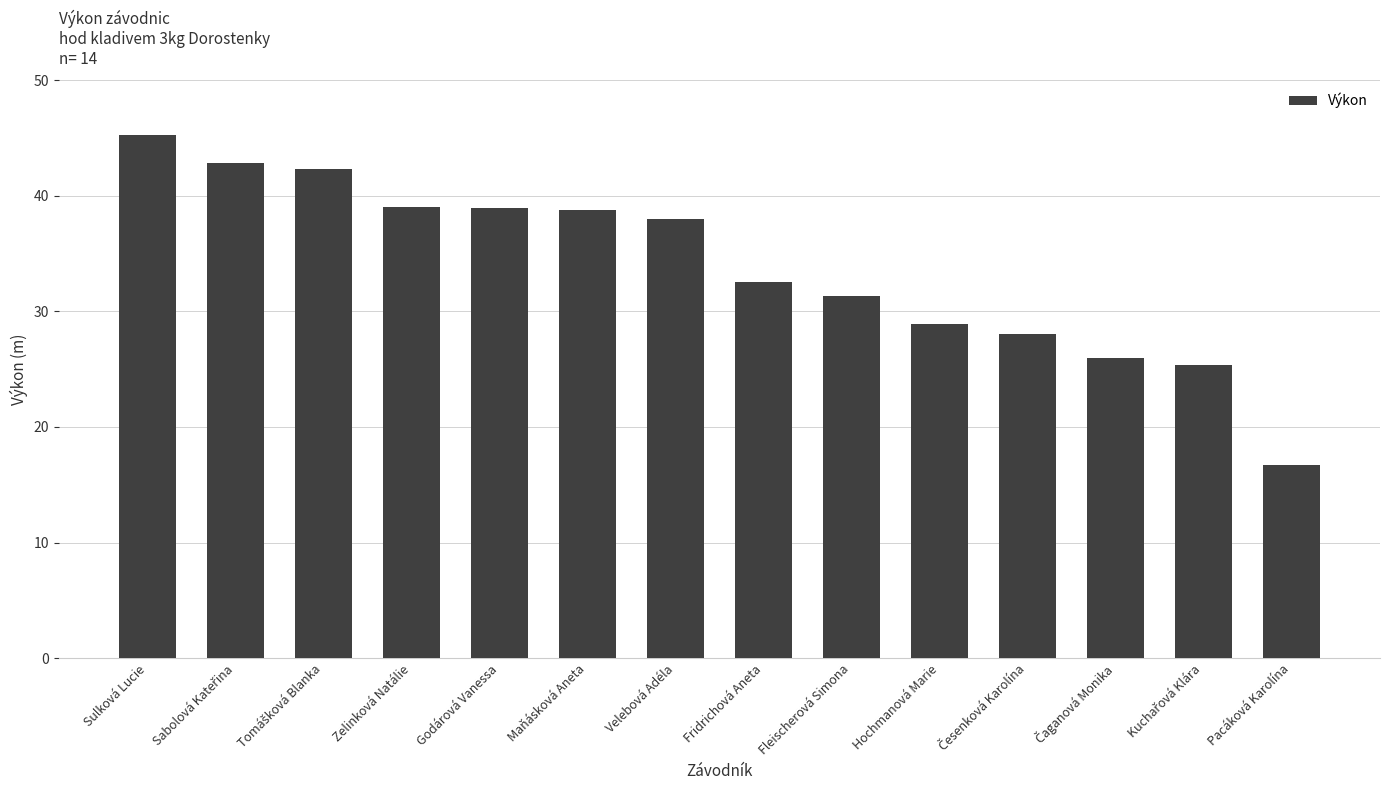

What is the smallest value displayed?

16.7